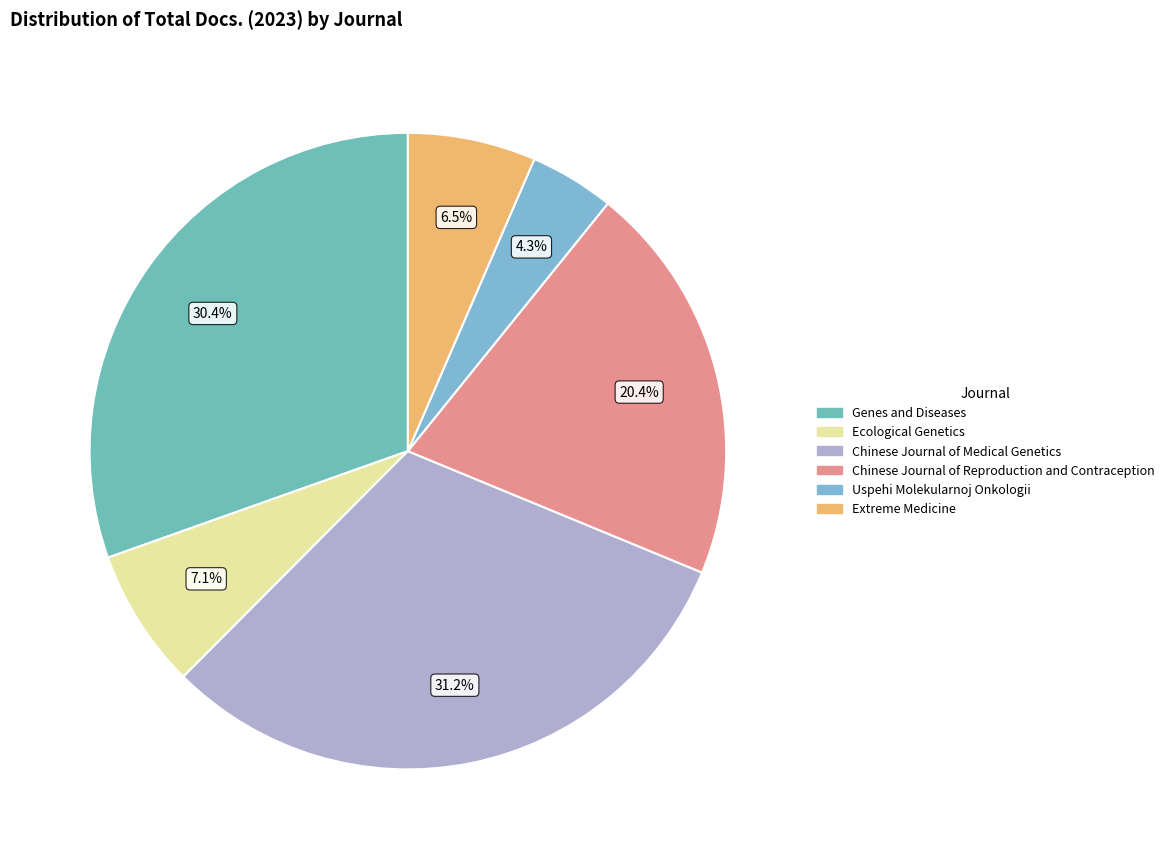

How many slices are in this pie chart?

6